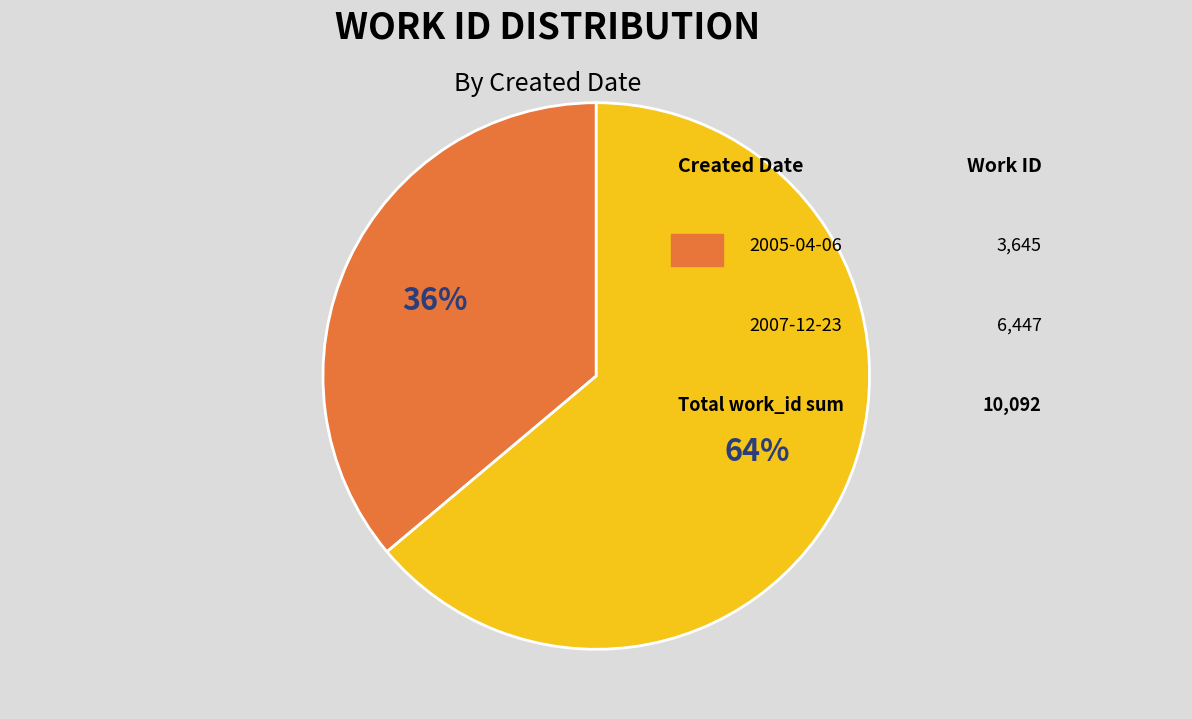

To the nearest percent, what is the difference between the largest and smallest slice percentages?

28%